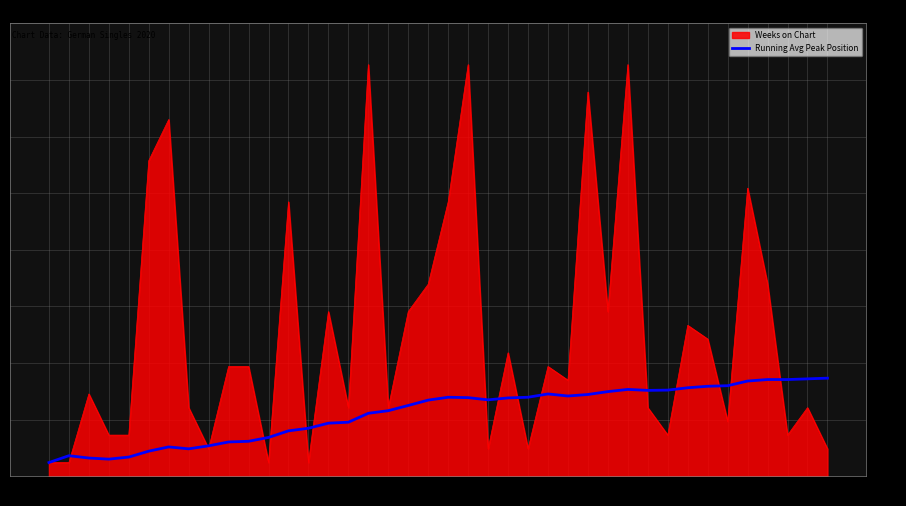

List the series in order of their overall mean, highest first.

Weeks on Chart, Running Avg Peak Position